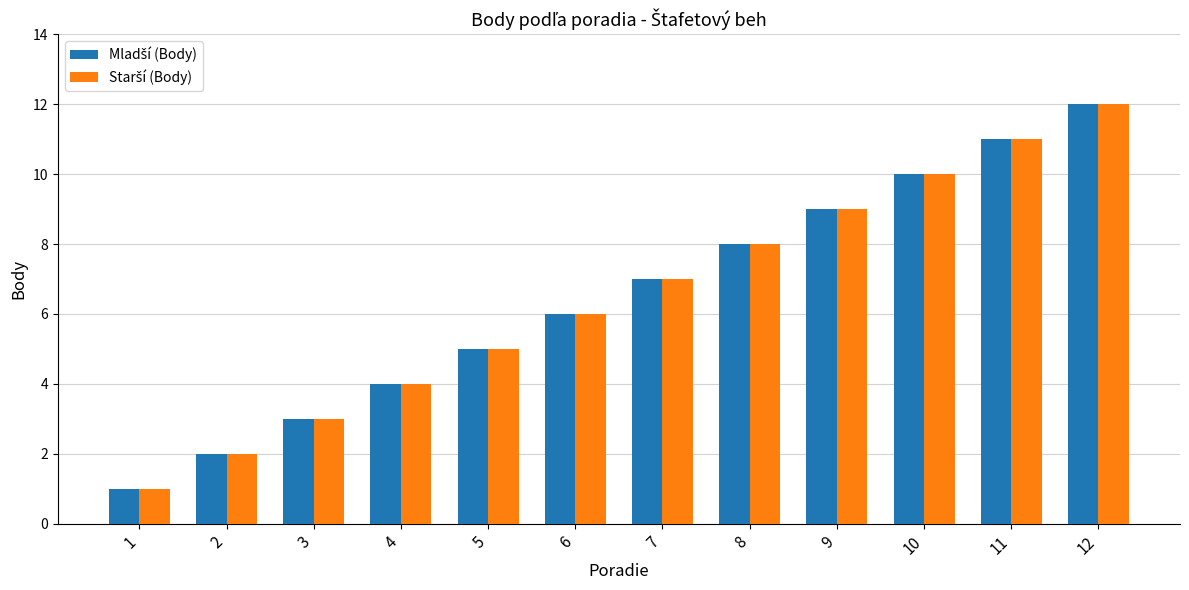

What is the maximum value shown in the chart?

12